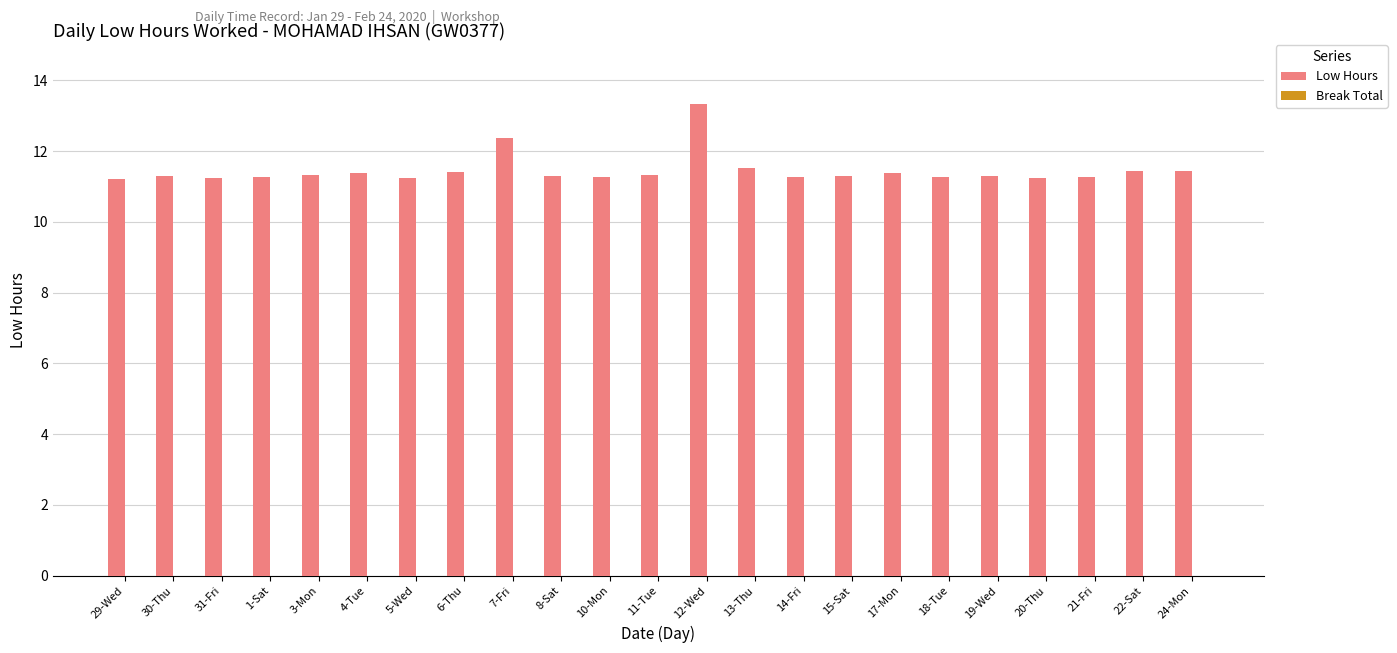

What is the smallest value displayed?

11.2